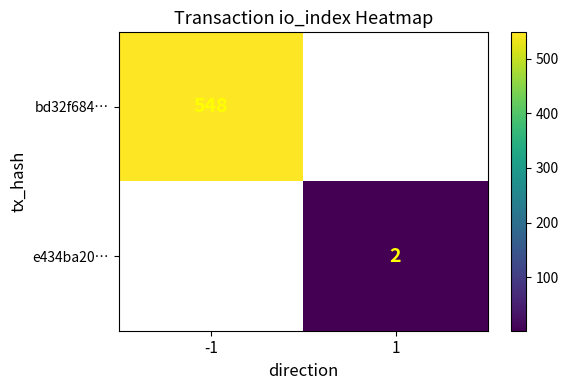

The value of bd32f684… at -1 is 790. True or false?

False